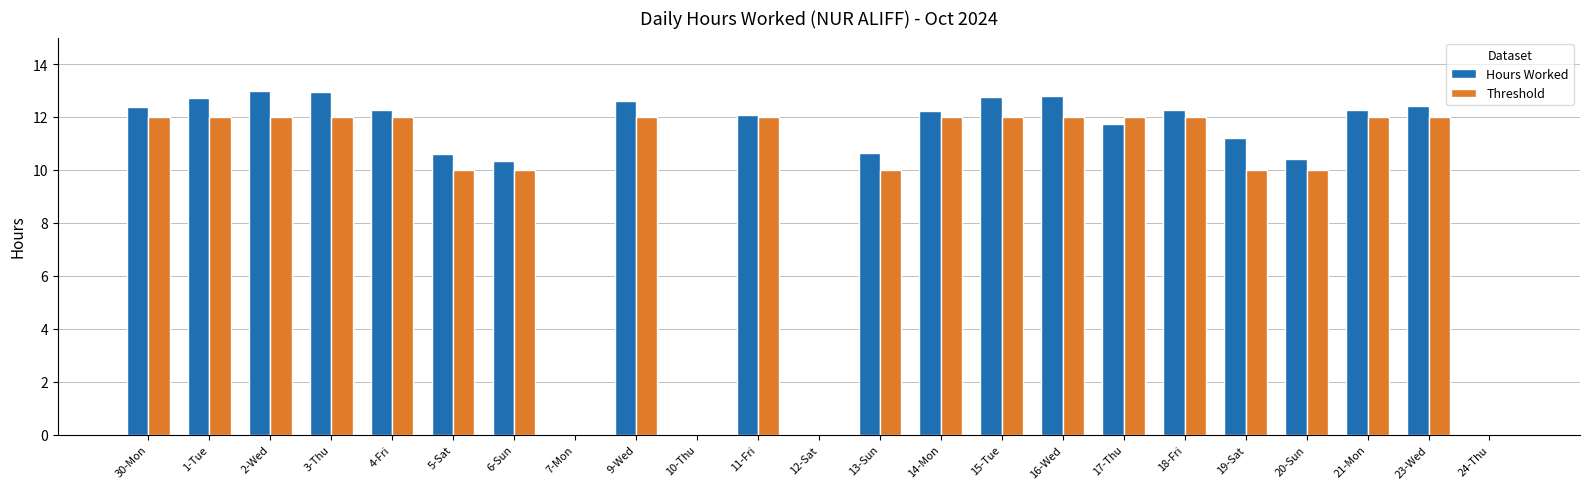

What is the maximum value for Threshold?

12.0